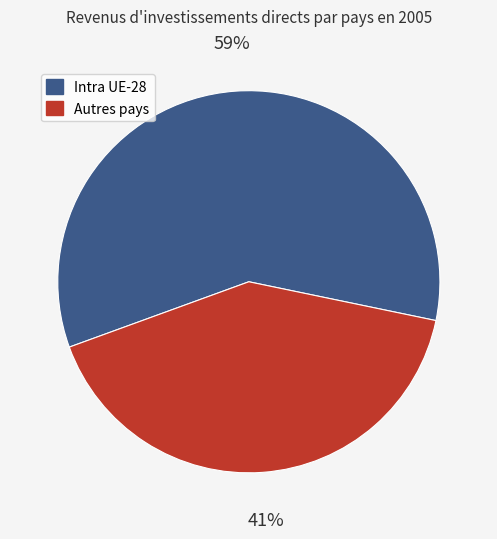

Is there any slice that represents more than half of the pie?

Yes